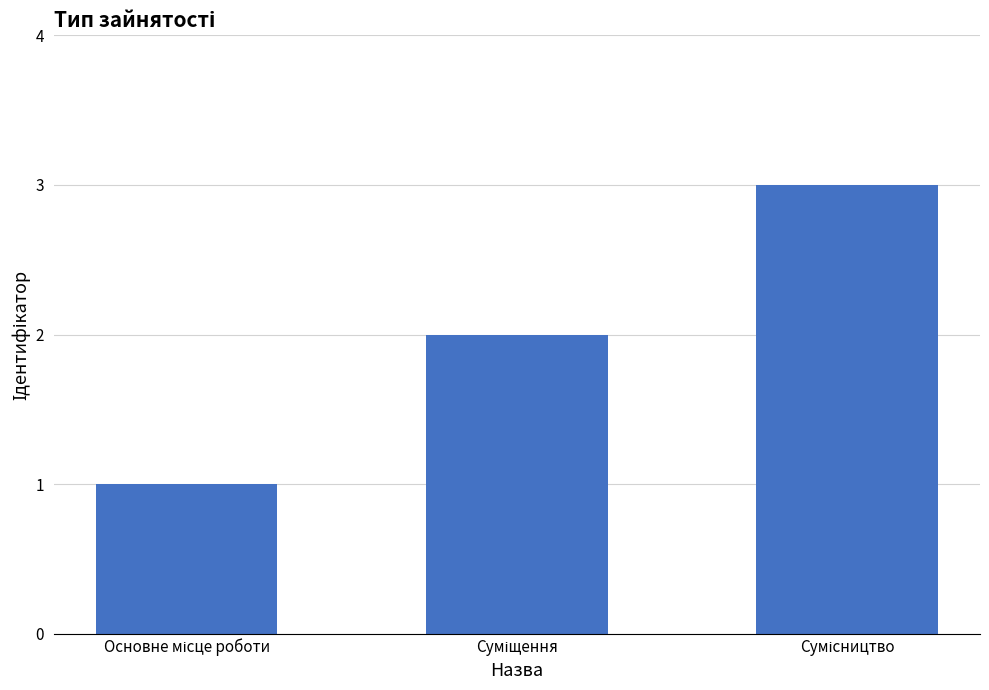

What is the smallest value displayed?

1